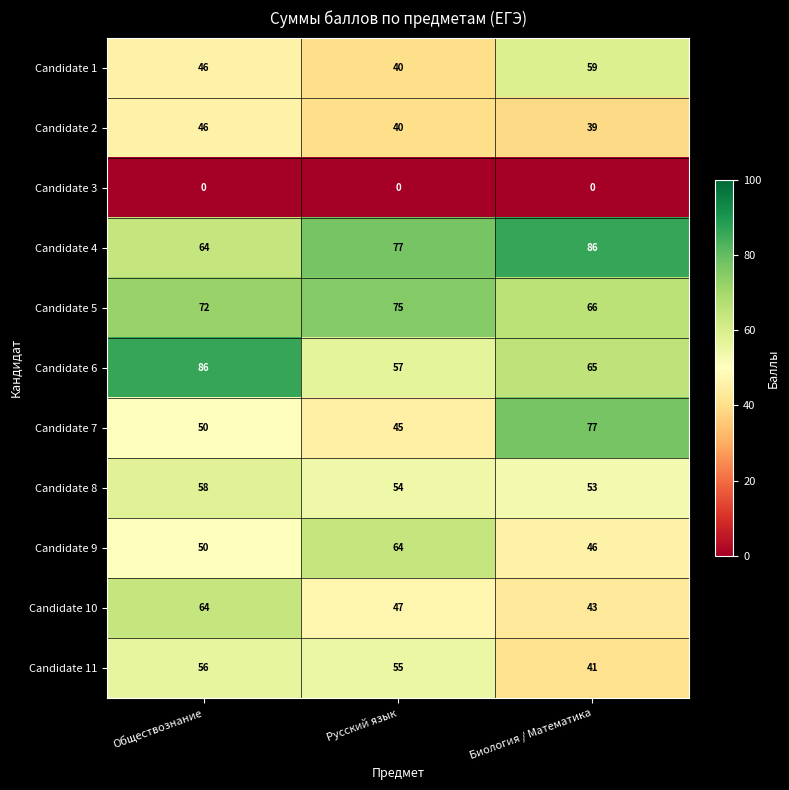

The value of Candidate 1 at Биология / Математика is 18. True or false?

False